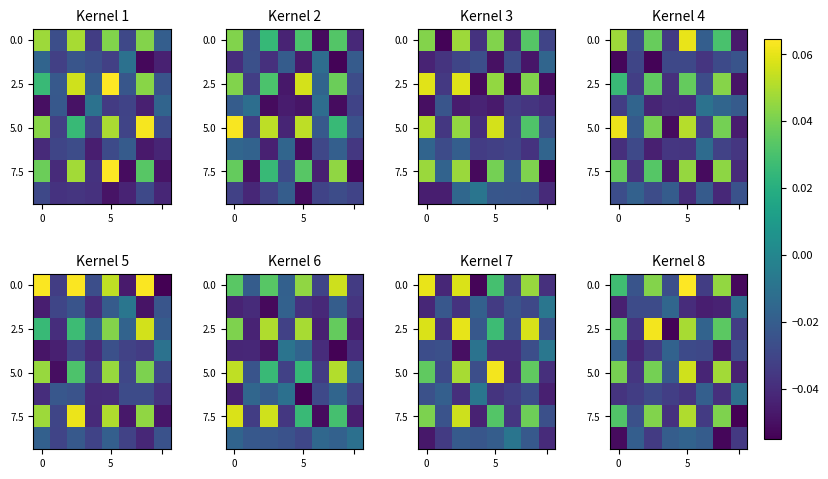

How many categories are shown in the chart?

8